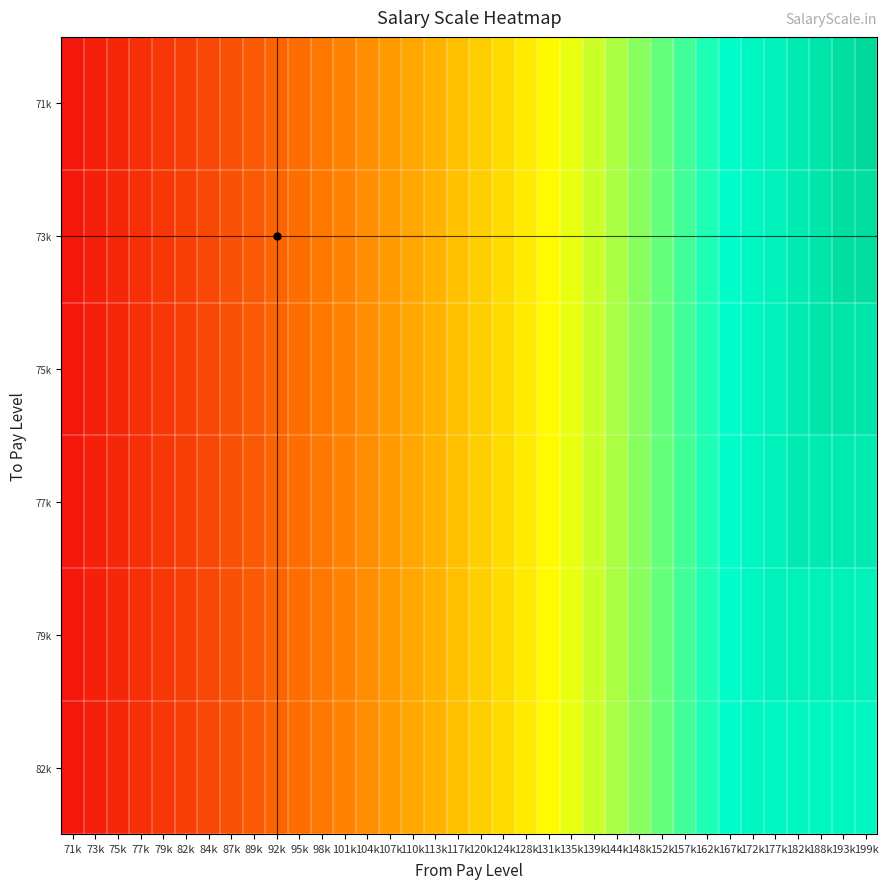

Which series has the largest total across all categories?

71k